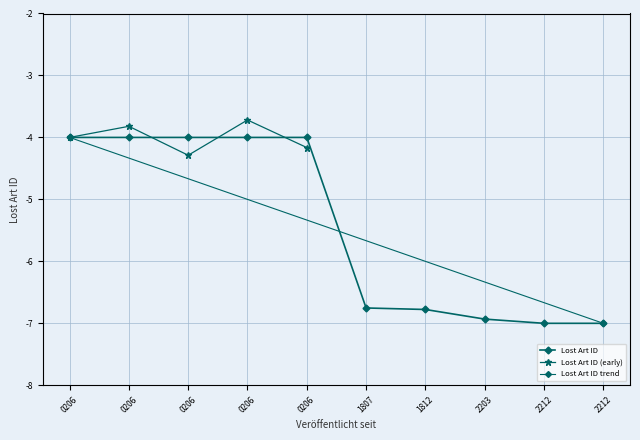

Is it true that the value at 0206 is -7.0?

False